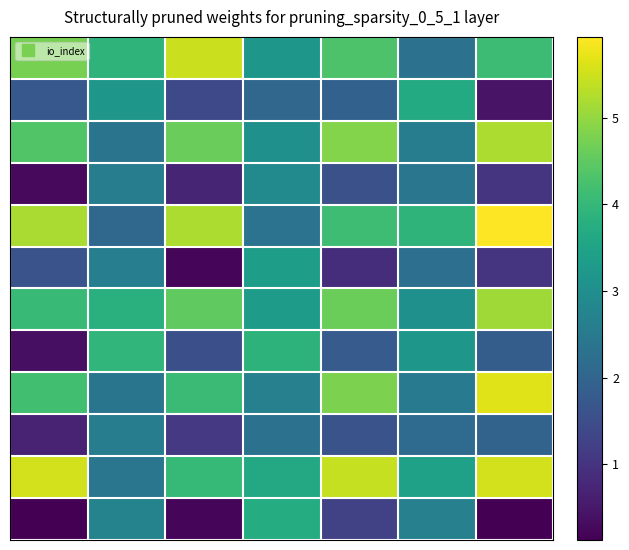

Which category has the highest value across all series?

6